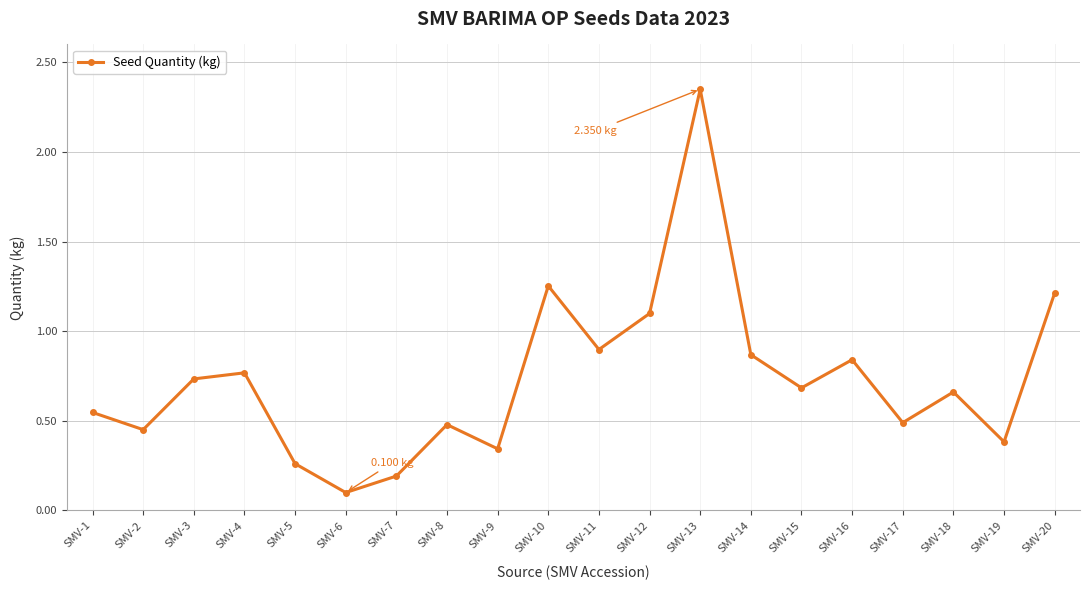

Between SMV-5 and SMV-9, which is larger?

SMV-9